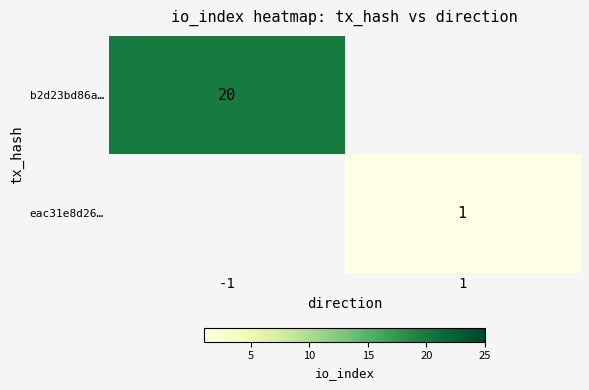

The value of b2d23bd86a… at -1 is 20. True or false?

True